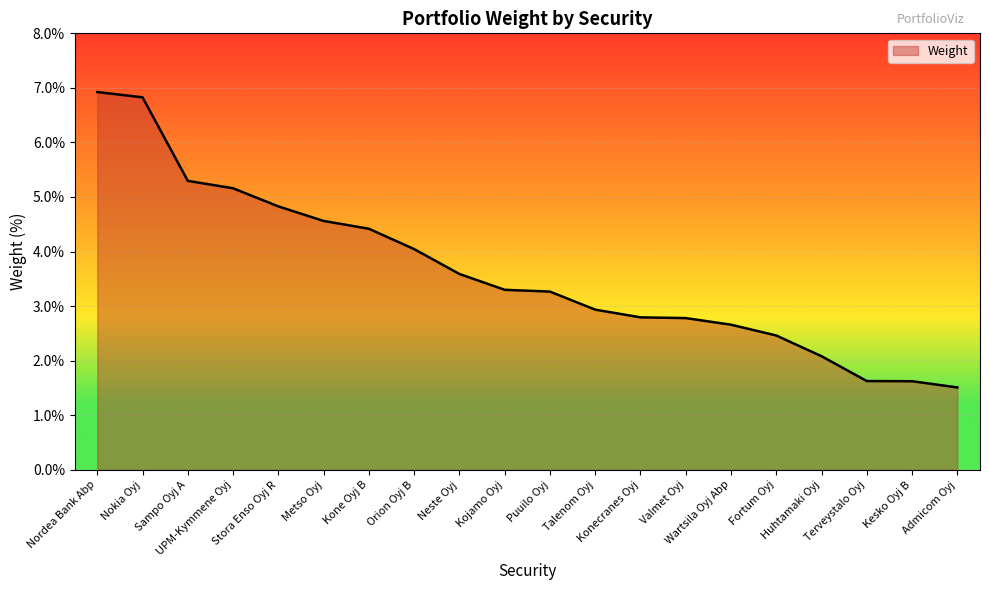

What is the difference between the maximum and minimum values?

5.4